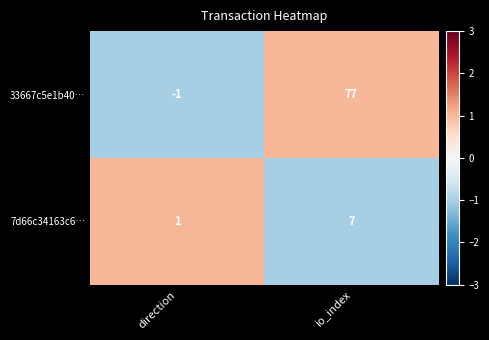

Reading left to right, what are all the values shown in this chart?

33667c5e1b40…: direction=-1	io_index=77
7d66c34163c6…: direction=1	io_index=7